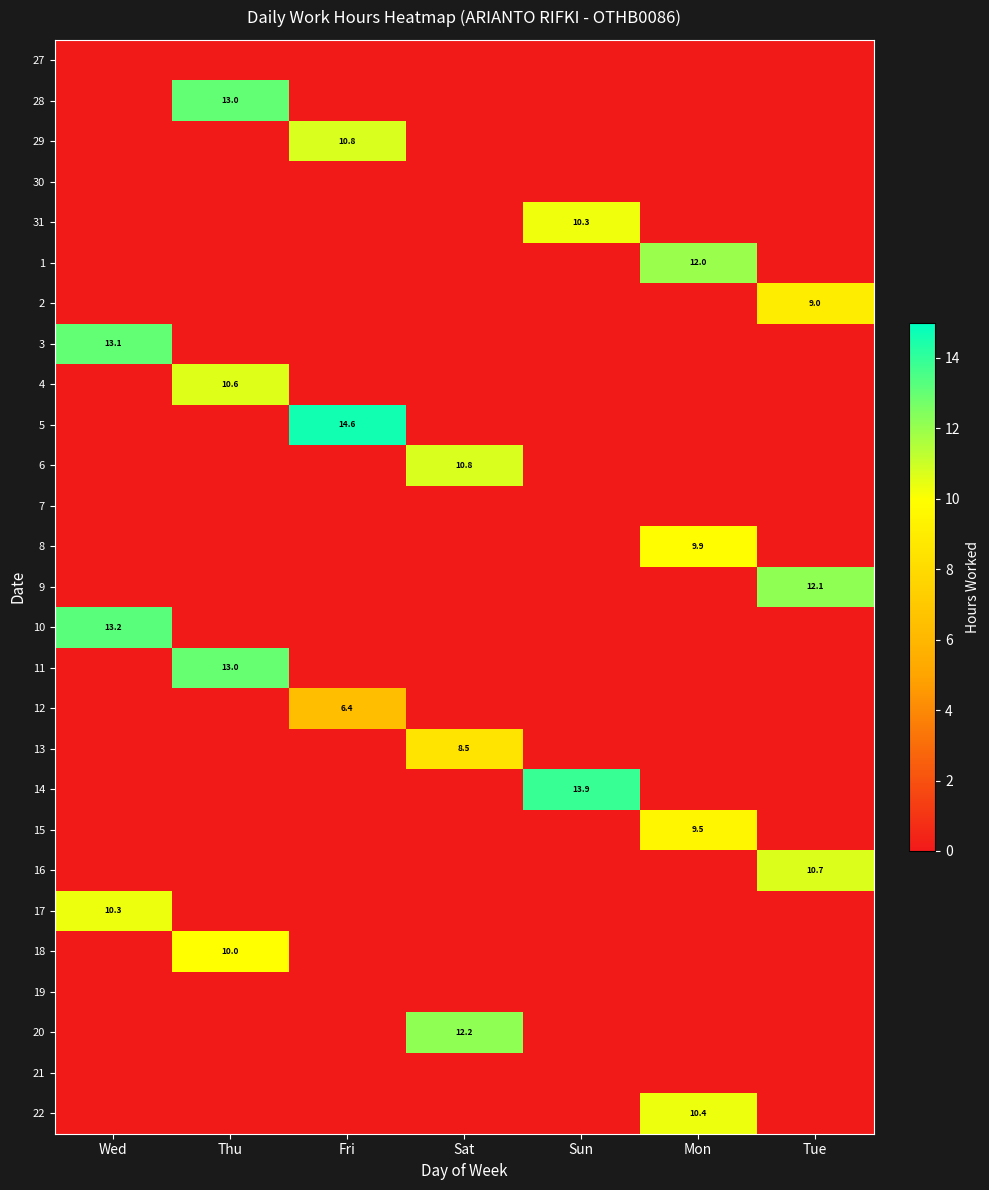

How many data points in 13 are above 0?

1